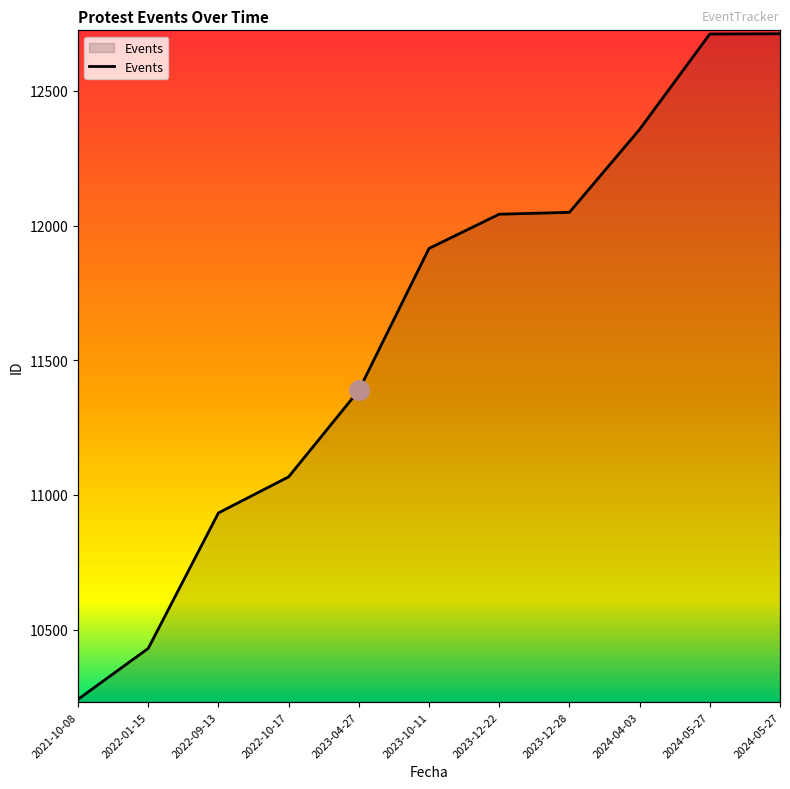

Between 2024-05-27 and 2024-04-03, which is larger?

2024-05-27